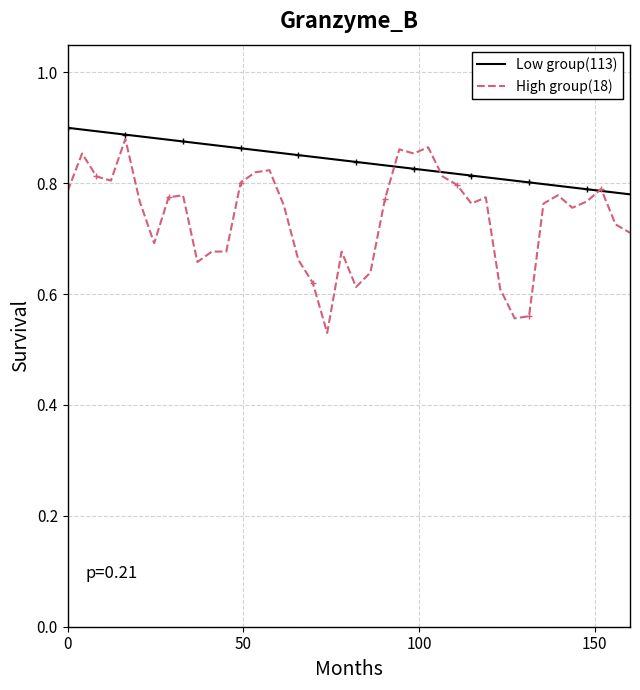

Which series has the largest total across all categories?

Low group(113)